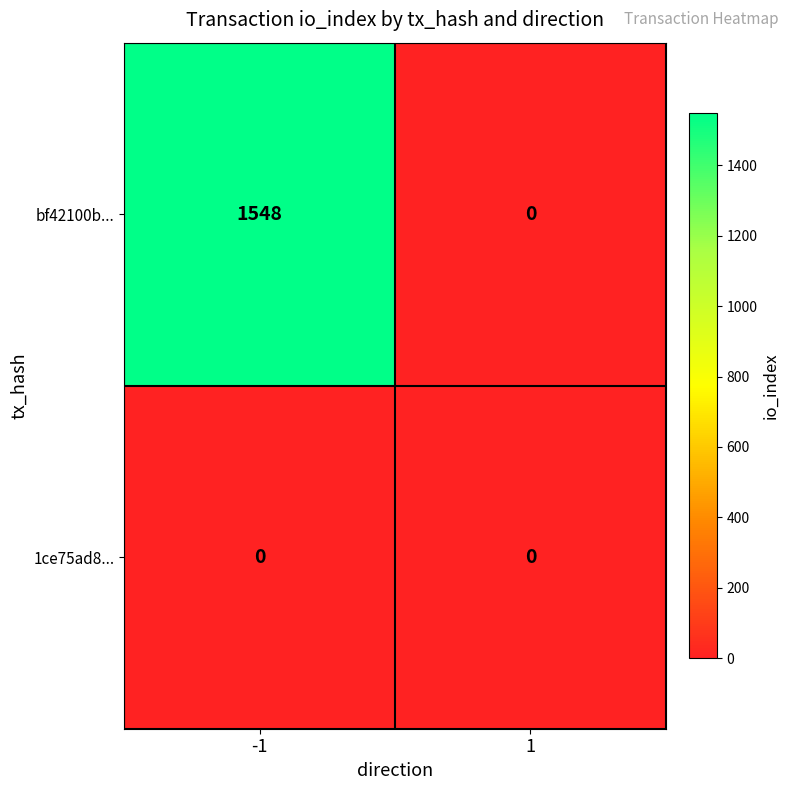

What is the greatest value displayed?

1548